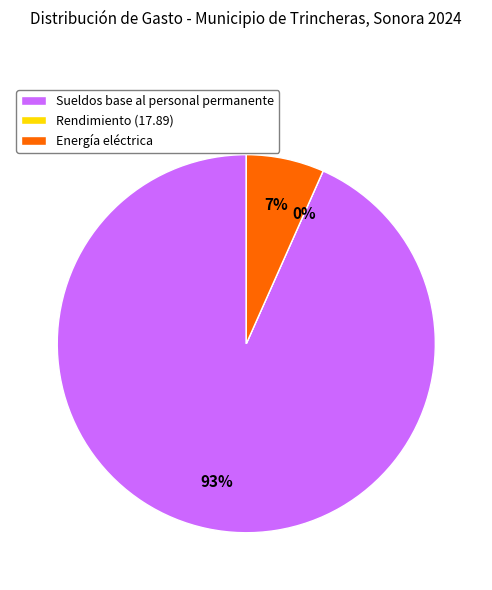

Count the number of slices in the pie.

3